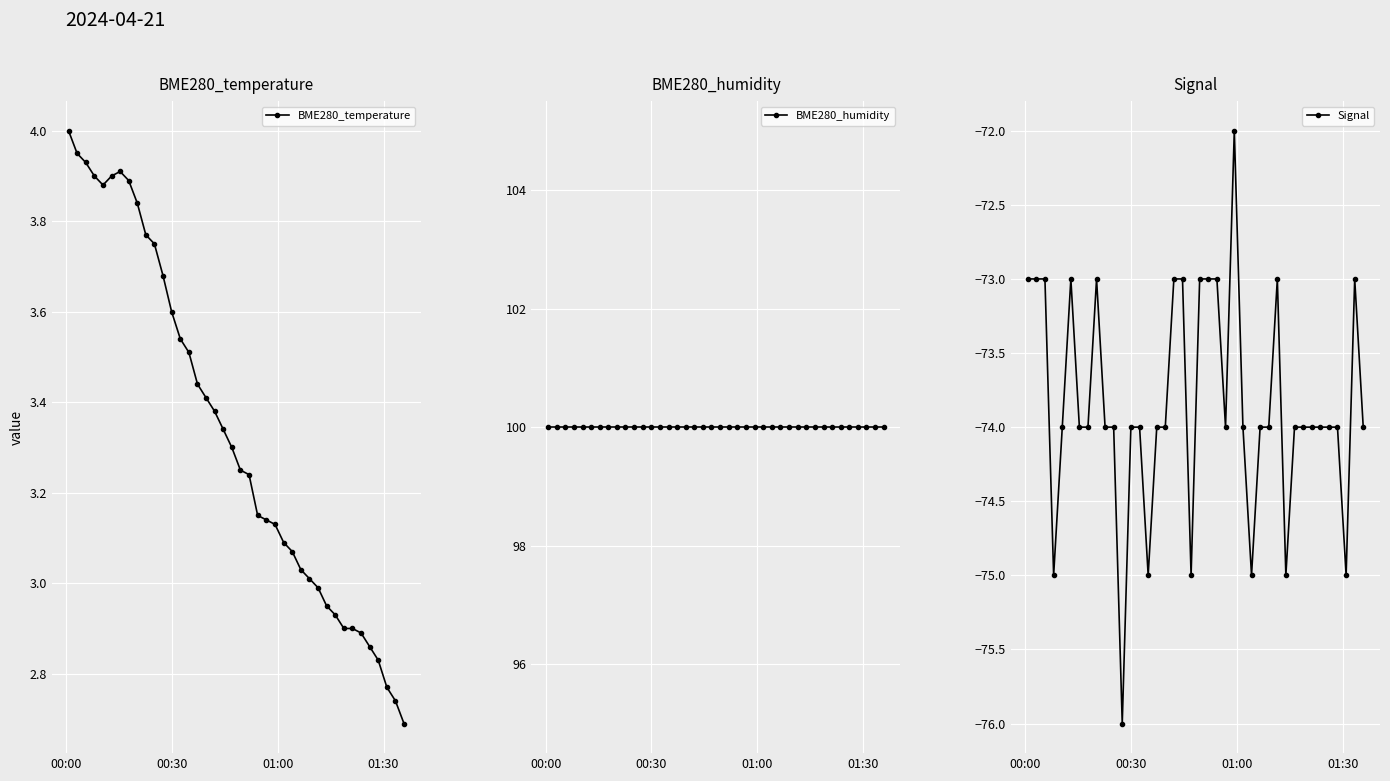

What is the highest value of the Signal series?

-72